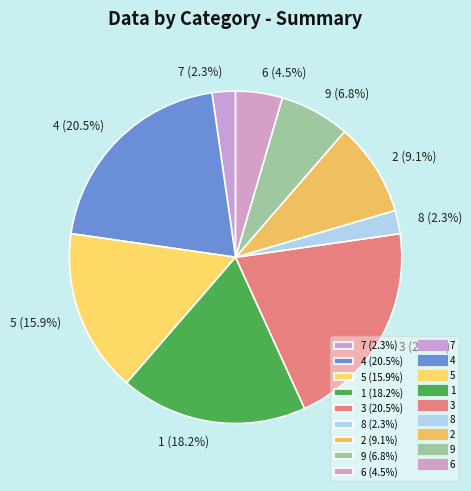

To the nearest percent, what is the average slice percentage?

11%